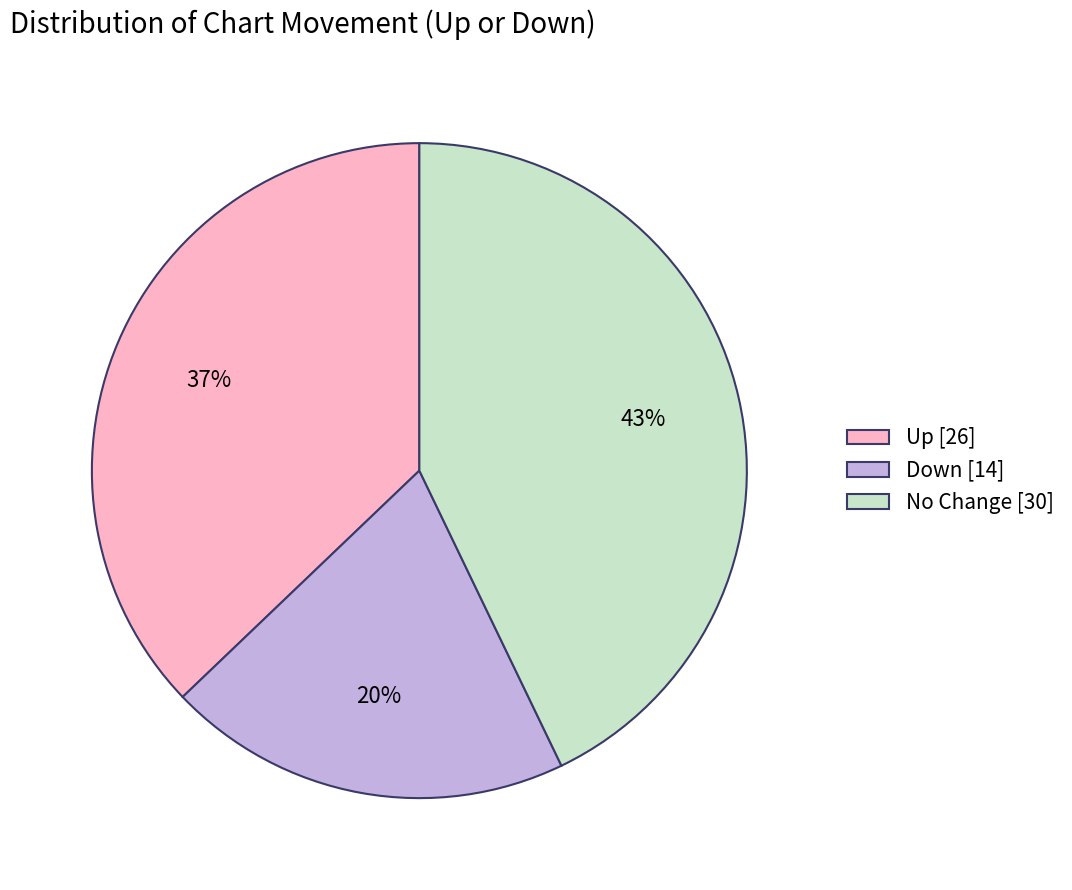

Which category has the smallest portion of the pie?

Down [14]